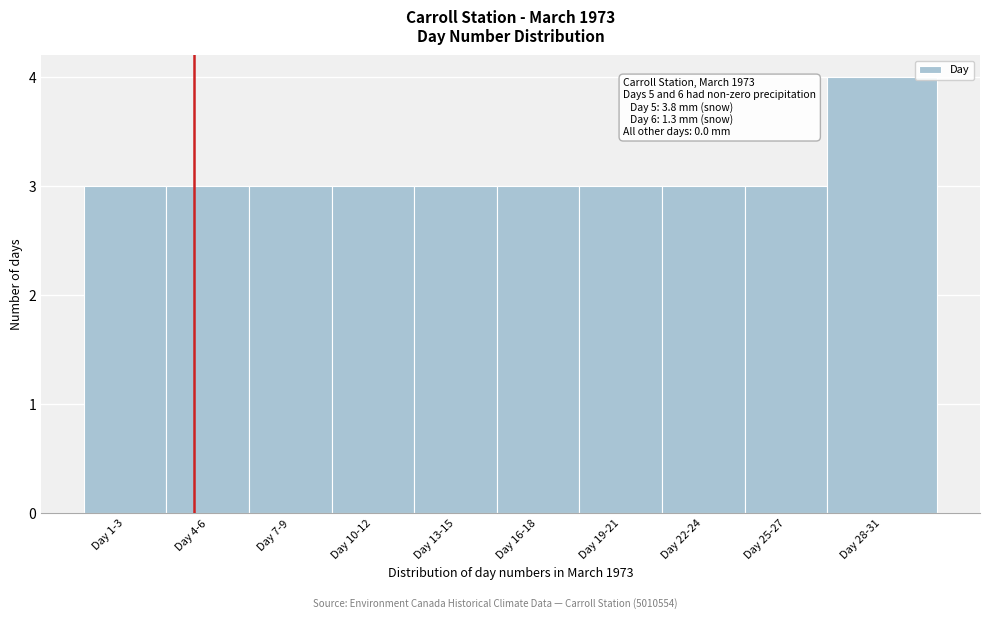

Reading left to right, transcribe all the data shown in this chart.

3	3	3	3	3	3	3	3	3	4